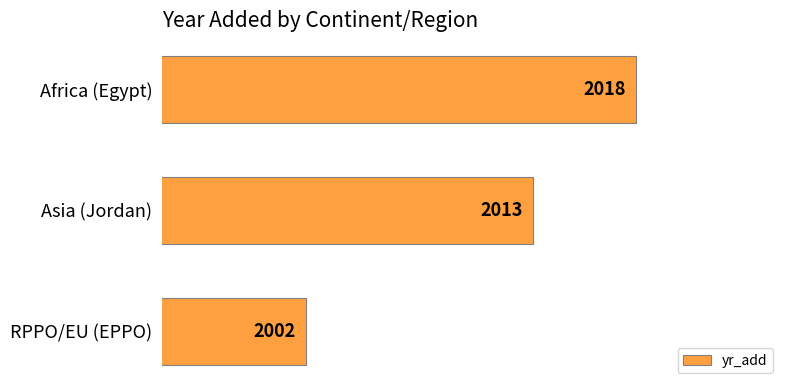

What is the average value?

2011